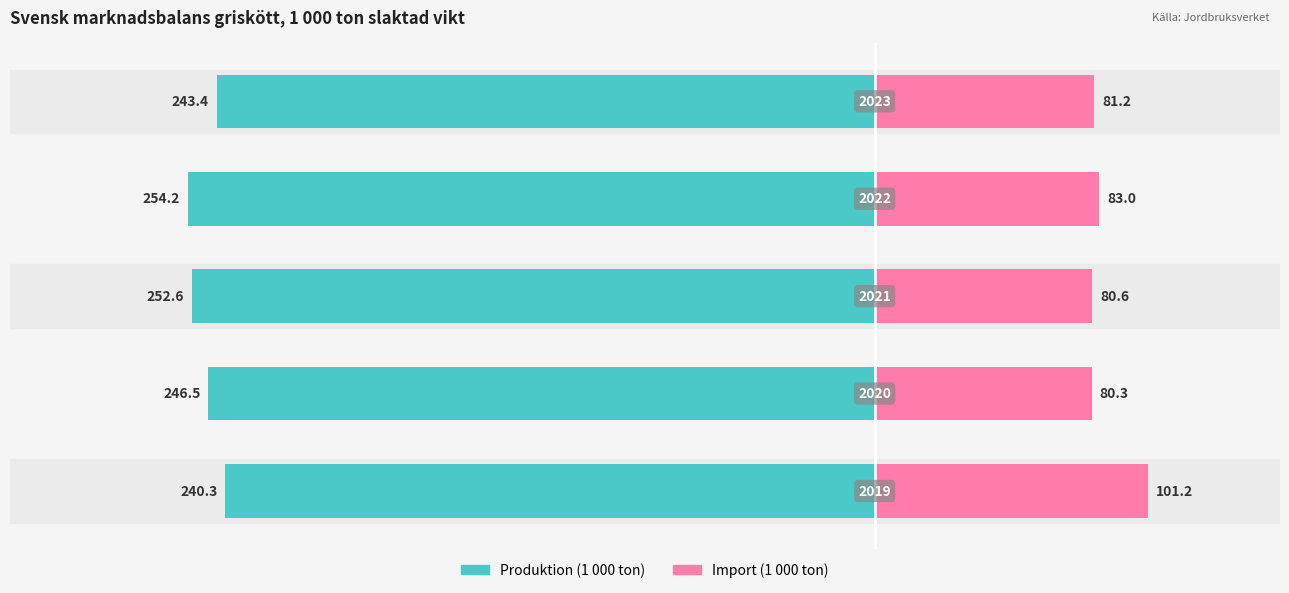

Which series changed the most between −400 and −100?

Import